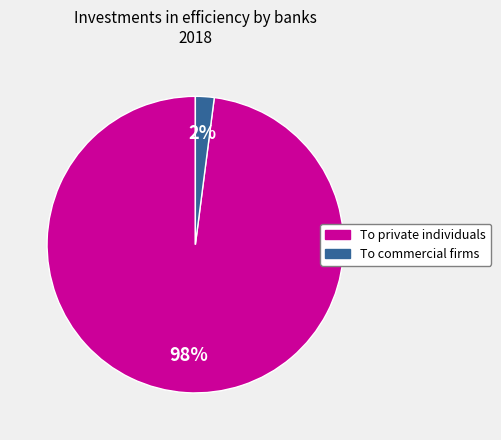

Is the sum of To commercial firms and To private individuals greater than half?

Yes